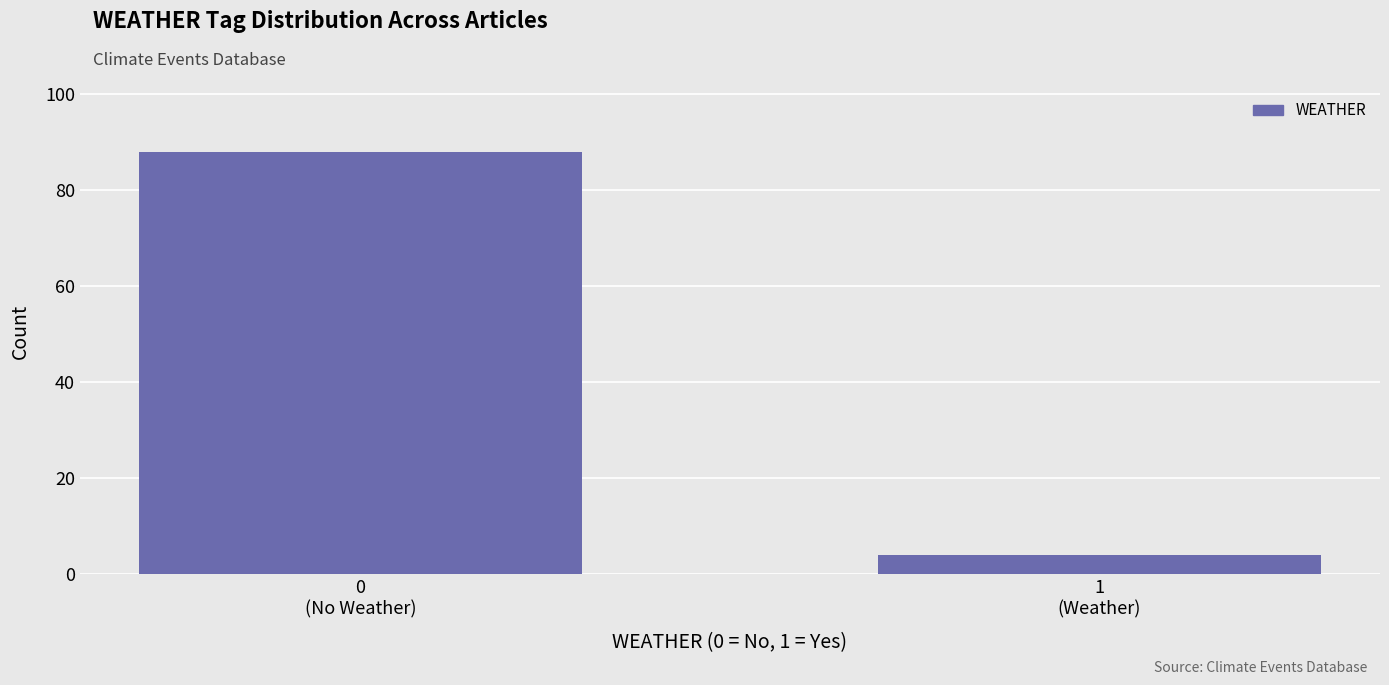

Reading left to right, transcribe all the data shown in this chart.

88	4